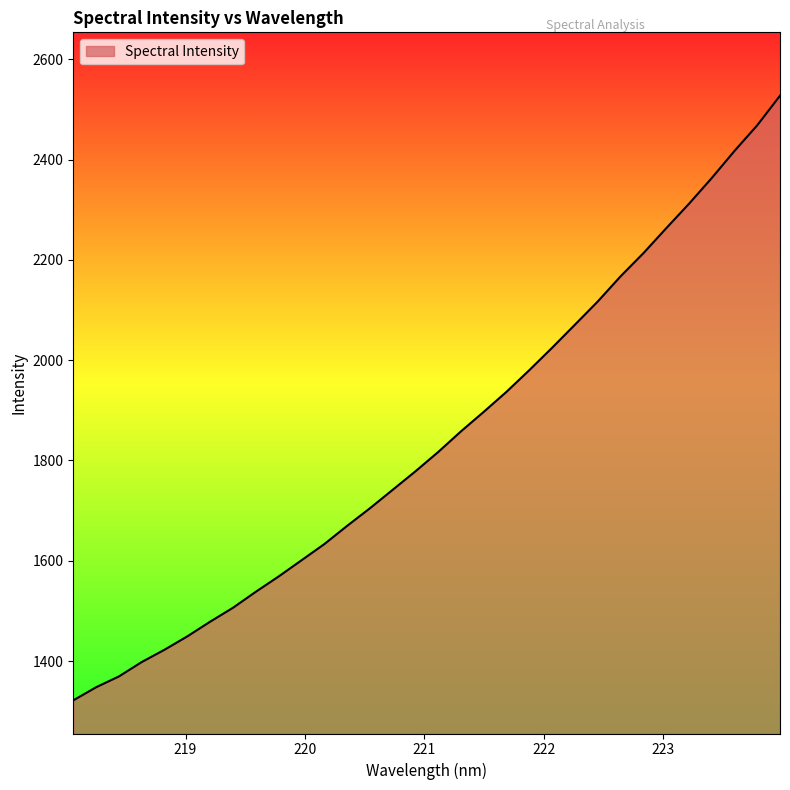

What is the minimum value shown in the chart?

1321.6